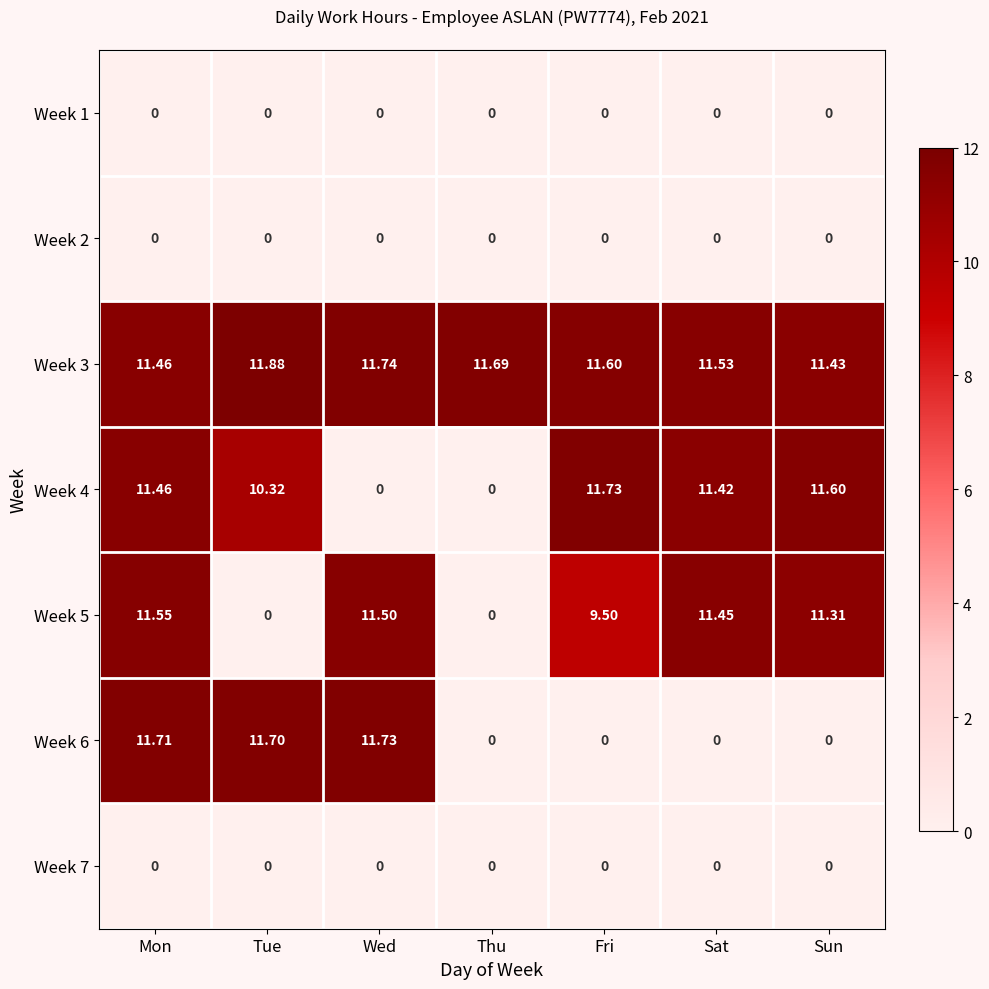

List the labels in order of Week 3 value, largest first.

Tue, Wed, Thu, Fri, Sat, Mon, Sun